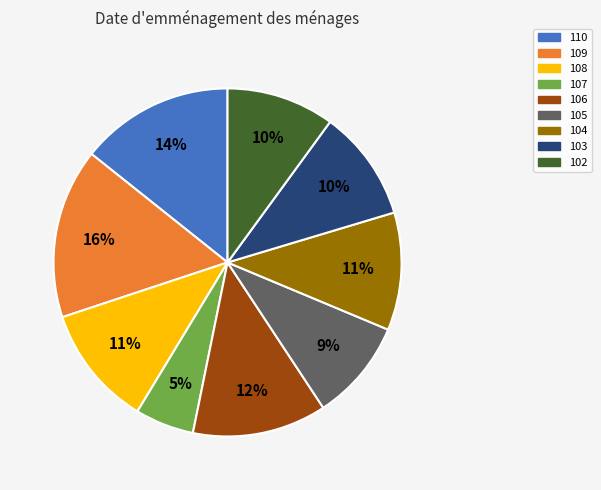

Combined, do 106 and 104 account for over 50%?

No